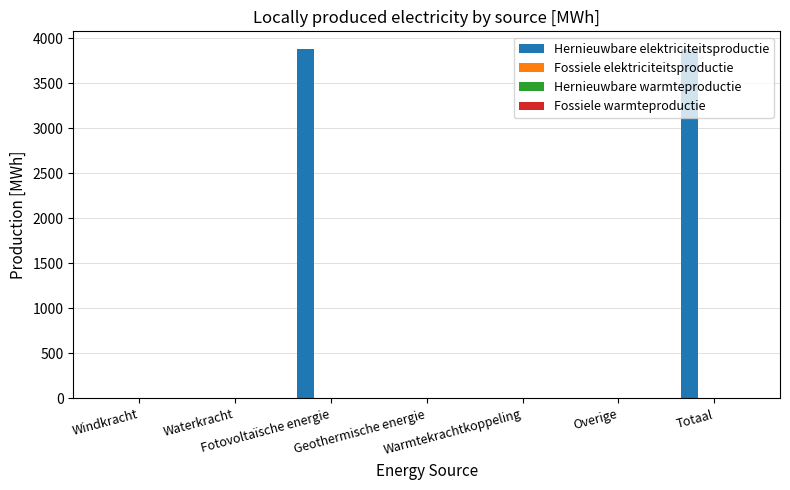

What is the maximum value shown in the chart?

3885.1